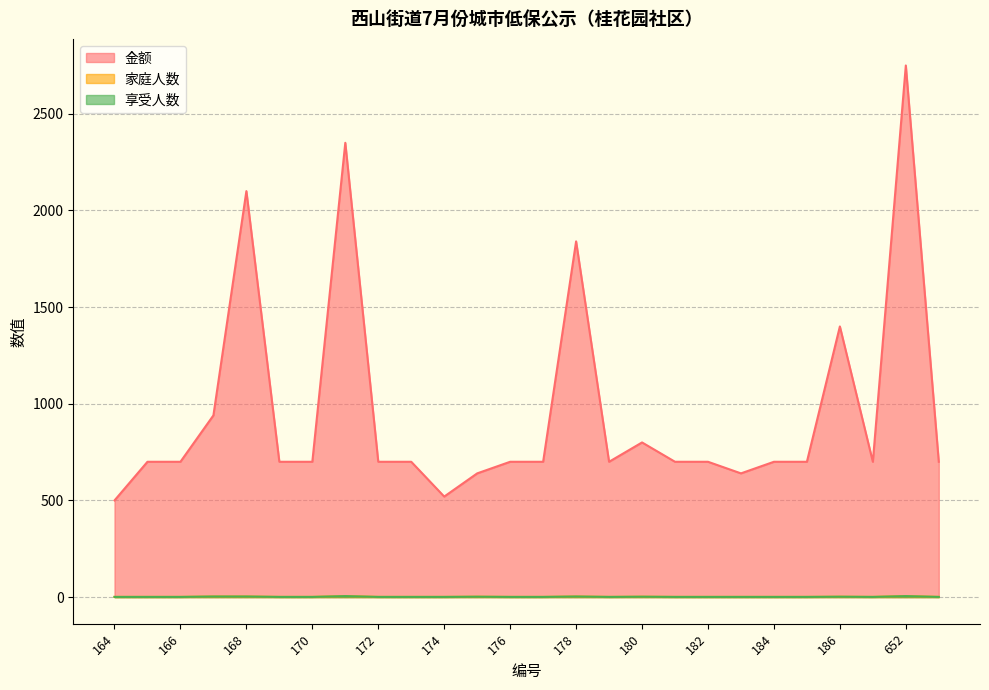

The value of 金额 at 174 is 520. True or false?

True